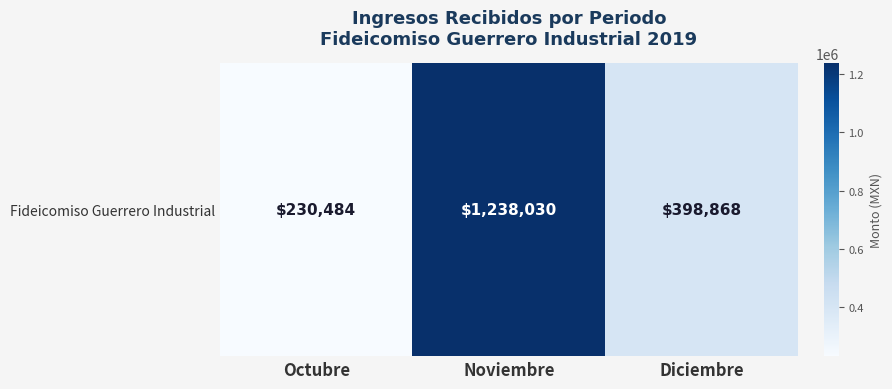

What is the change in value from Octubre to Diciembre?

+168383.7